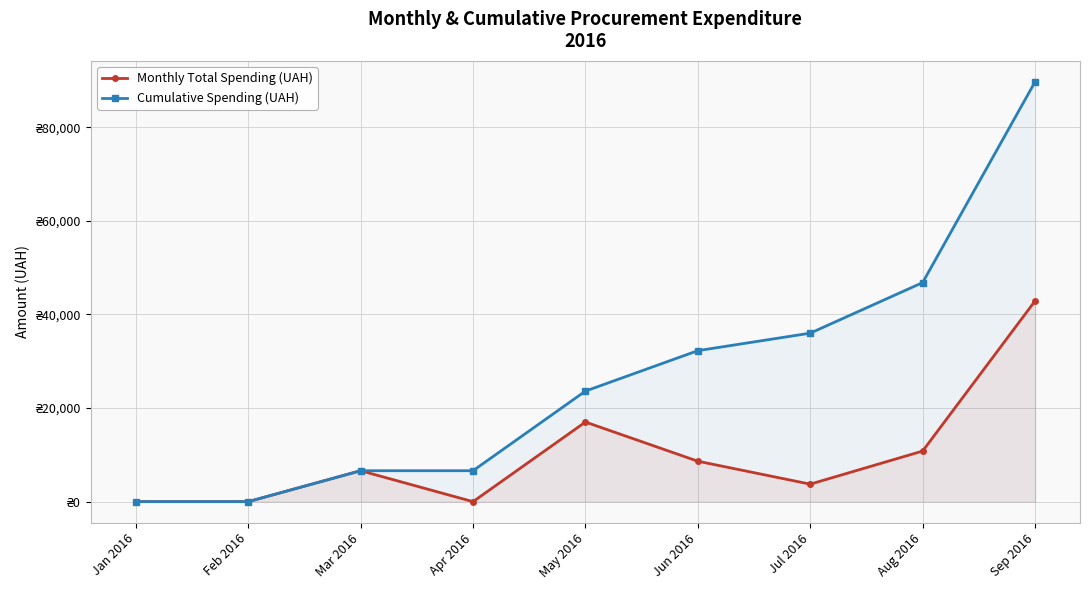

How many distinct data groups are displayed?

2